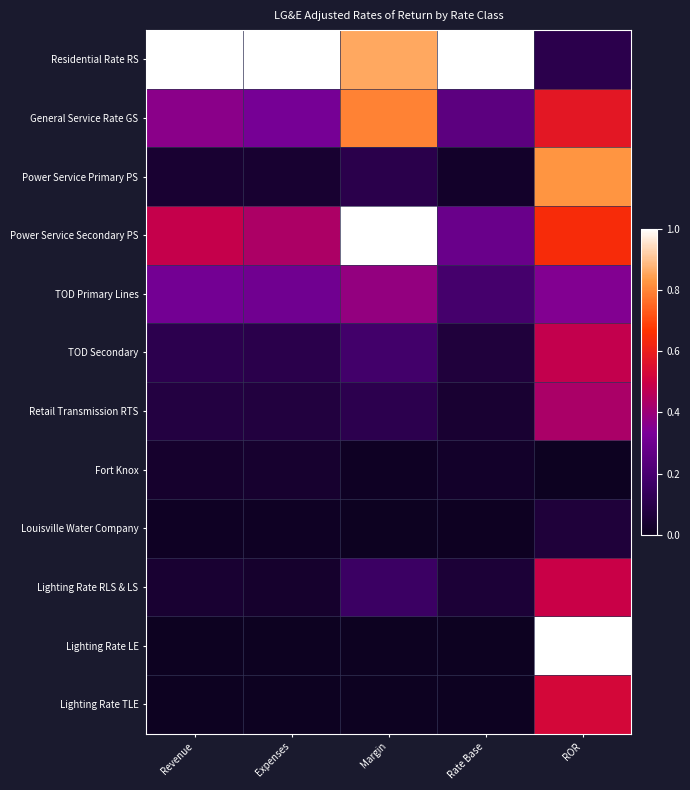

Between Rate Base and Revenue, which is larger?

Rate Base